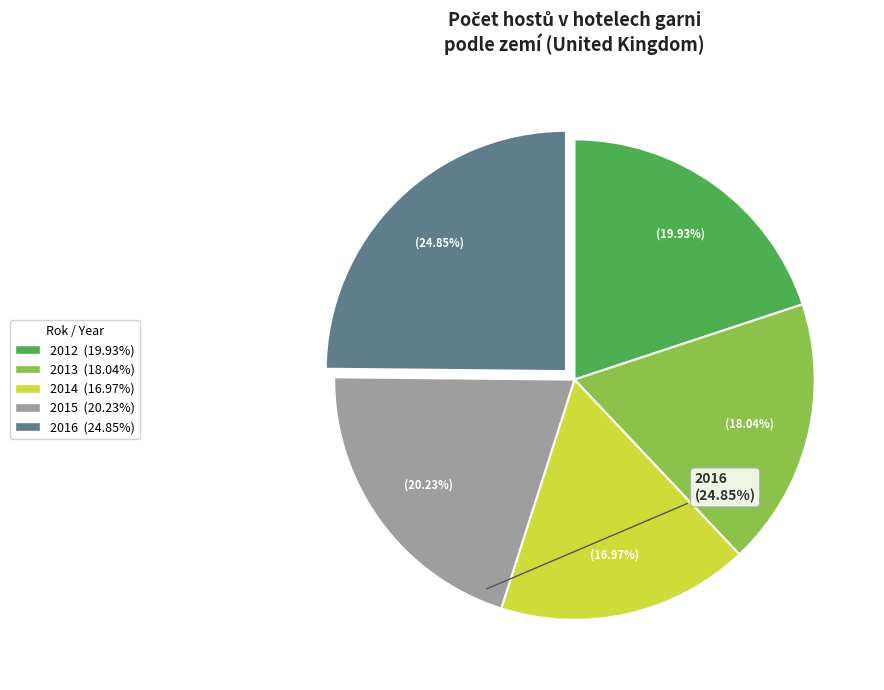

Is 2014 the majority of the pie?

No